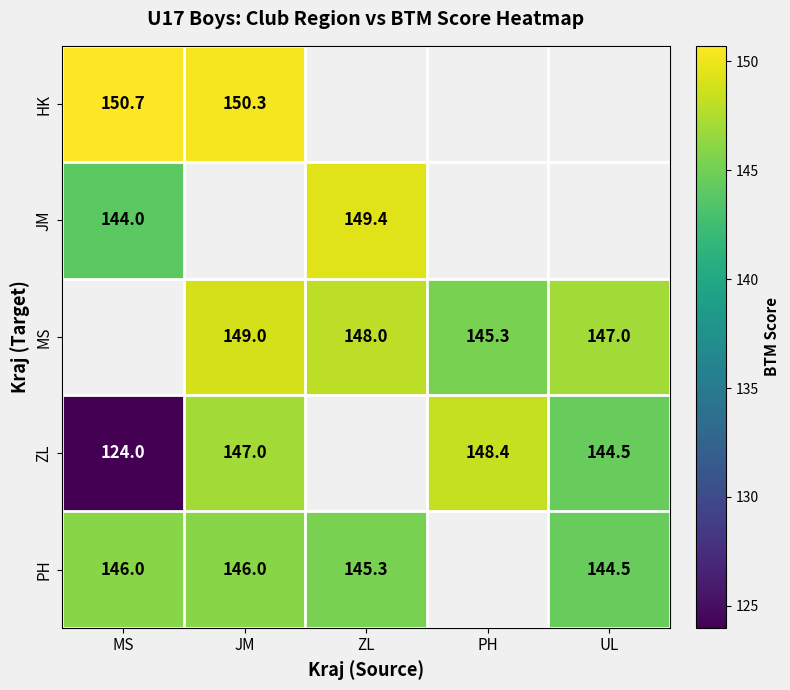

The value of MS at ZL is 48.4. True or false?

False